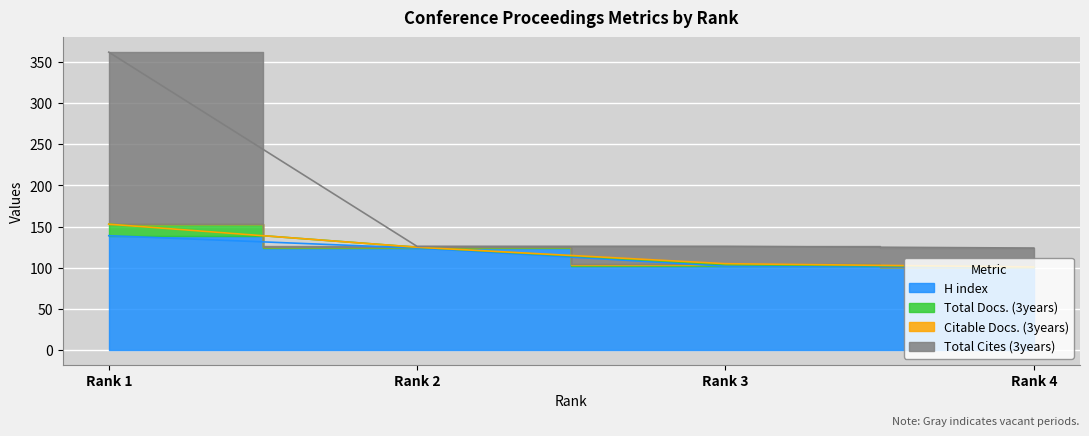

The value of Total Docs. (3years) at Rank 4 is 124. True or false?

True